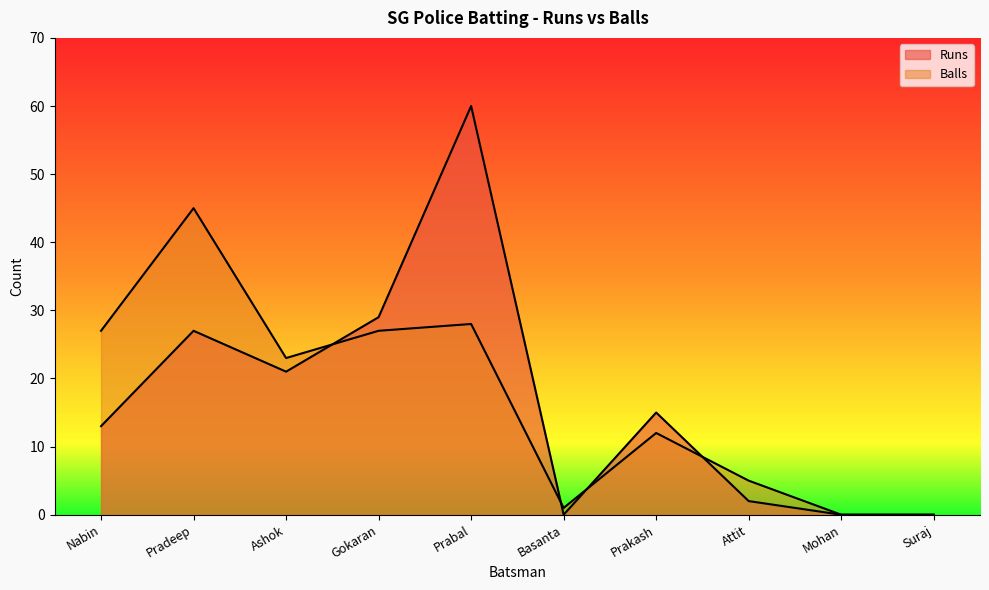

True or false: Balls has a value of 15 at Ashok.

False